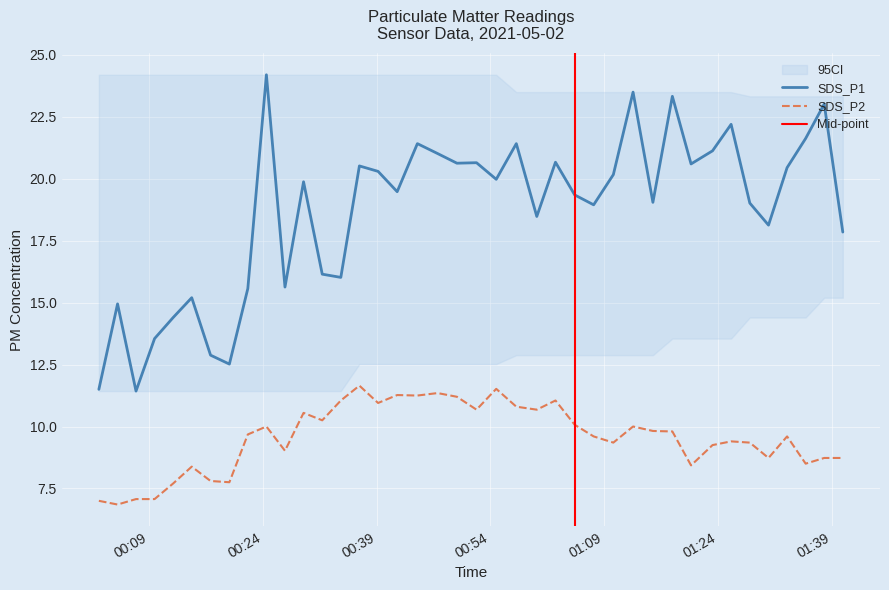

Rank the series by their average value, from lowest to highest.

SDS_P2, SDS_P1